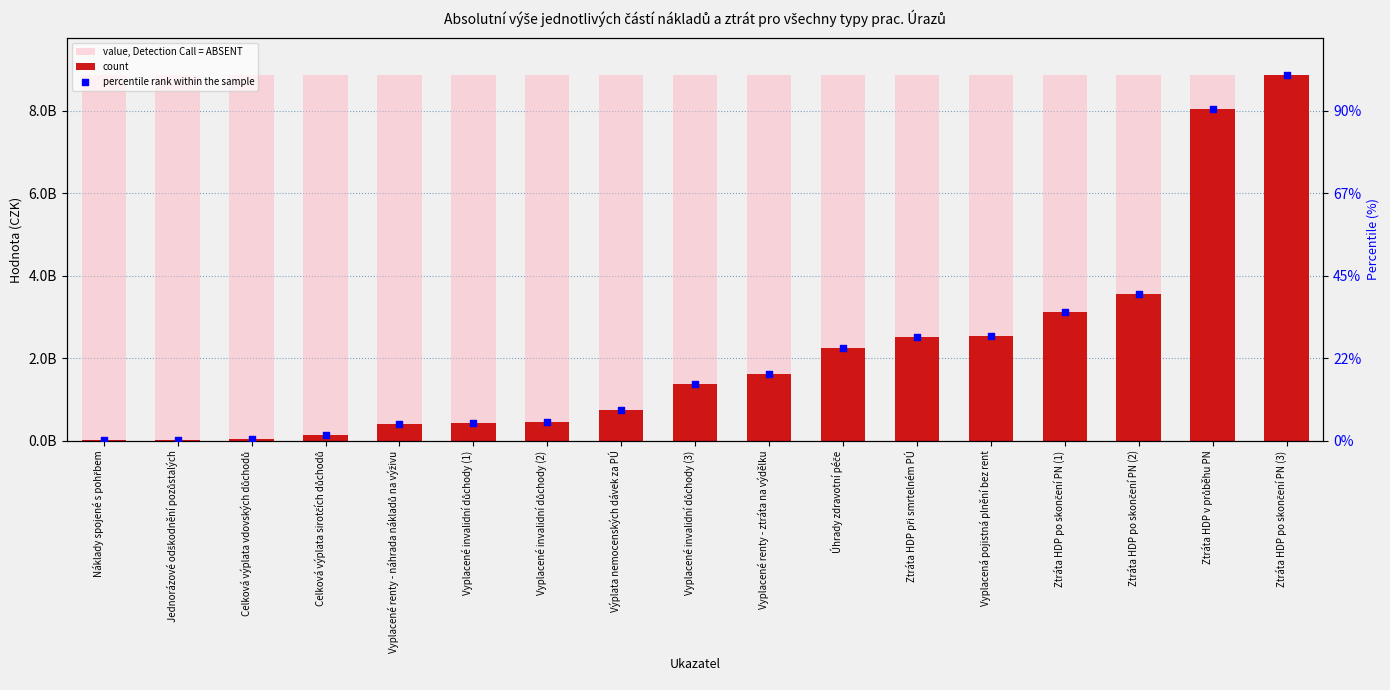

Which series contains the lowest Y value?

count